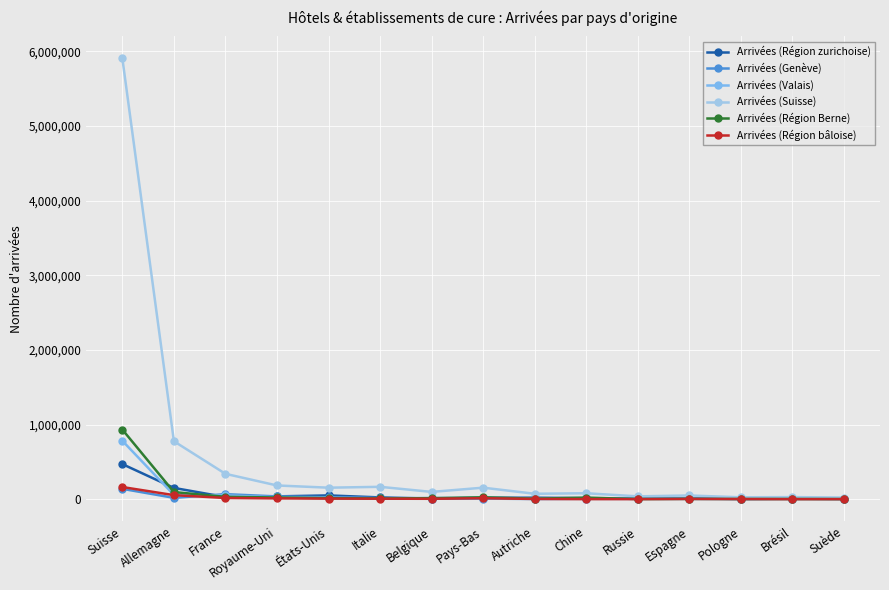

What is the value of the Arrivées (Genève) point at the 13th from the left?

2177